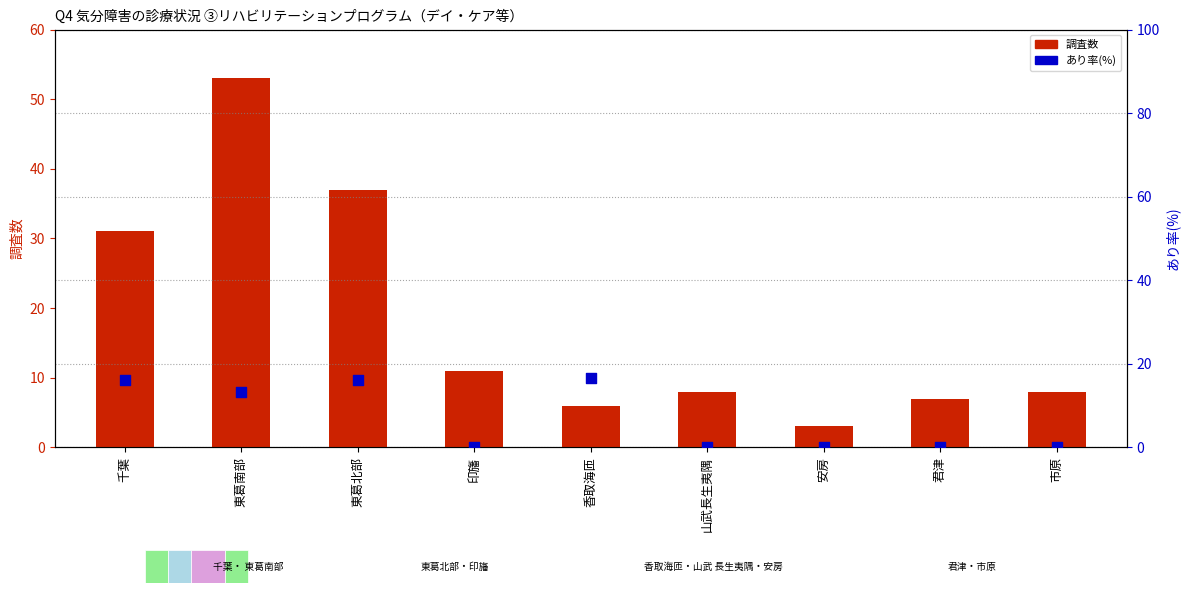

Which series reaches the maximum Y coordinate?

調査数